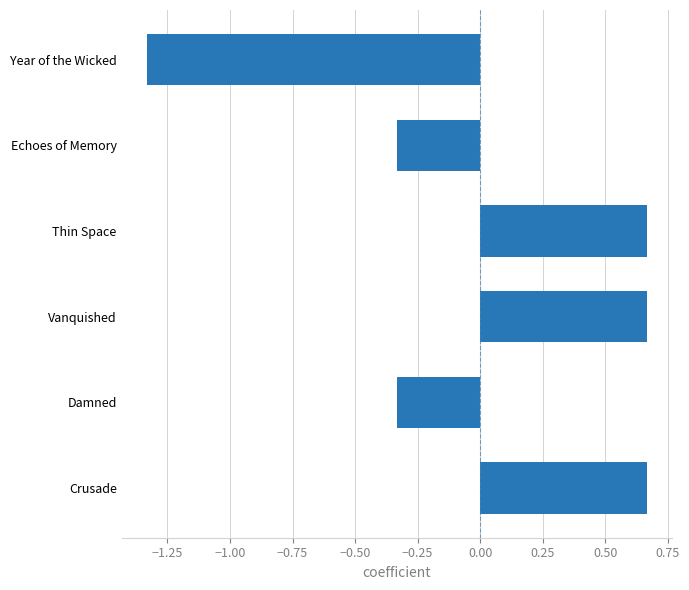

What is the change in value from Echoes of Memory to Crusade?

+1.0